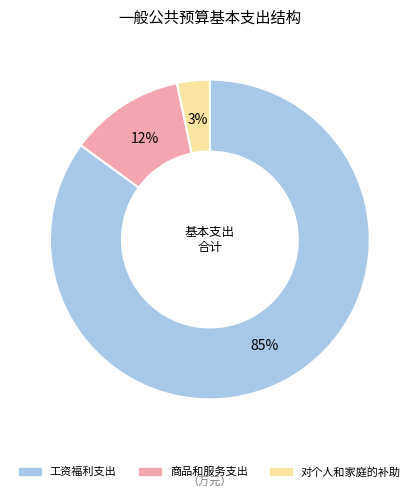

Does 商品和服务支出 represent more than half of the total?

No